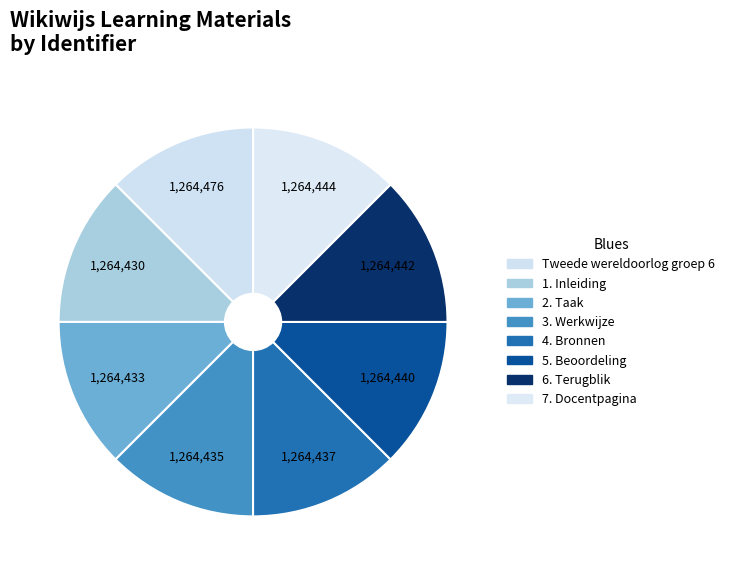

How many segments does this pie chart have?

8